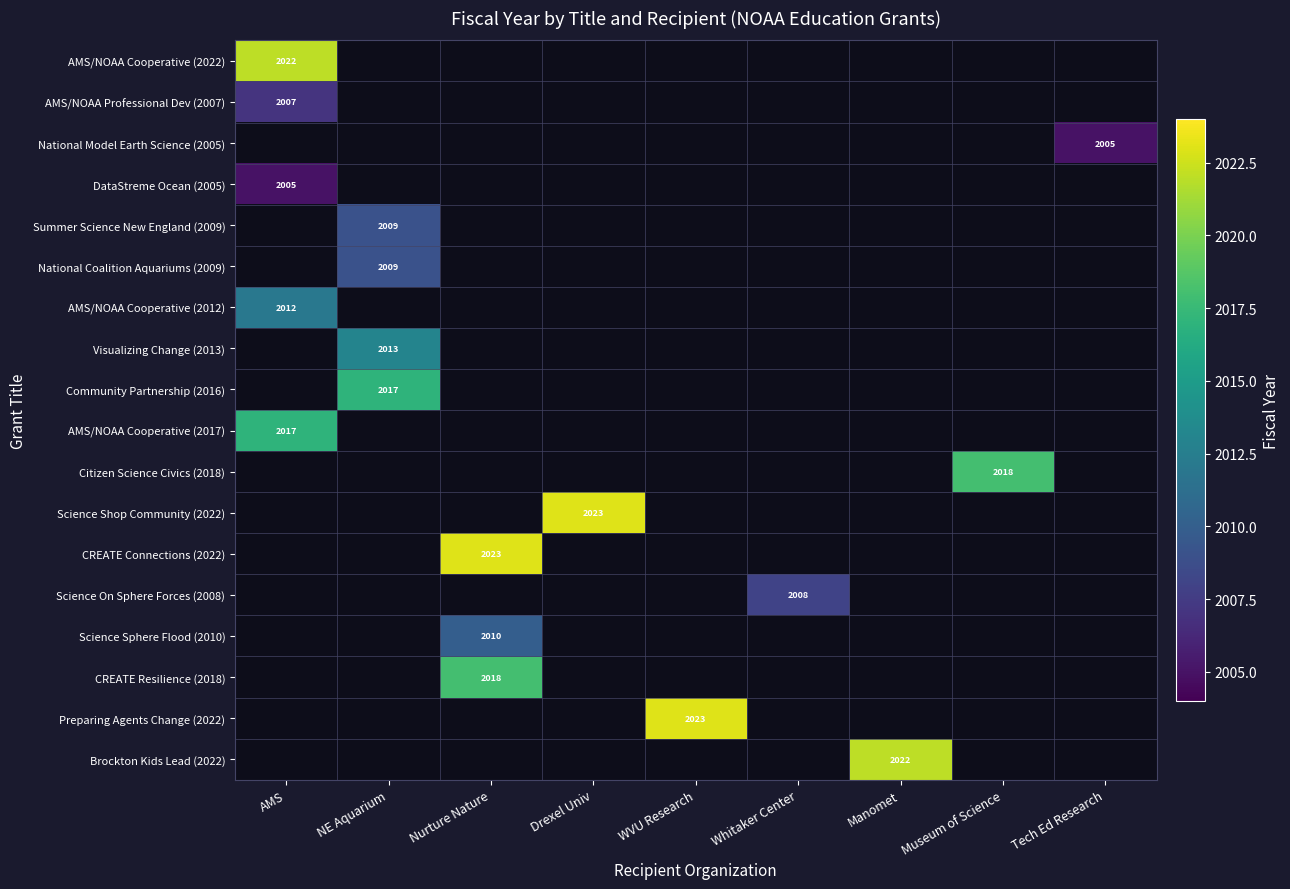

Rank the categories by Brockton Kids Lead (2022) value from highest to lowest.

Manomet, AMS, NE Aquarium, Nurture Nature, Drexel Univ, WVU Research, Whitaker Center, Museum of Science, Tech Ed Research